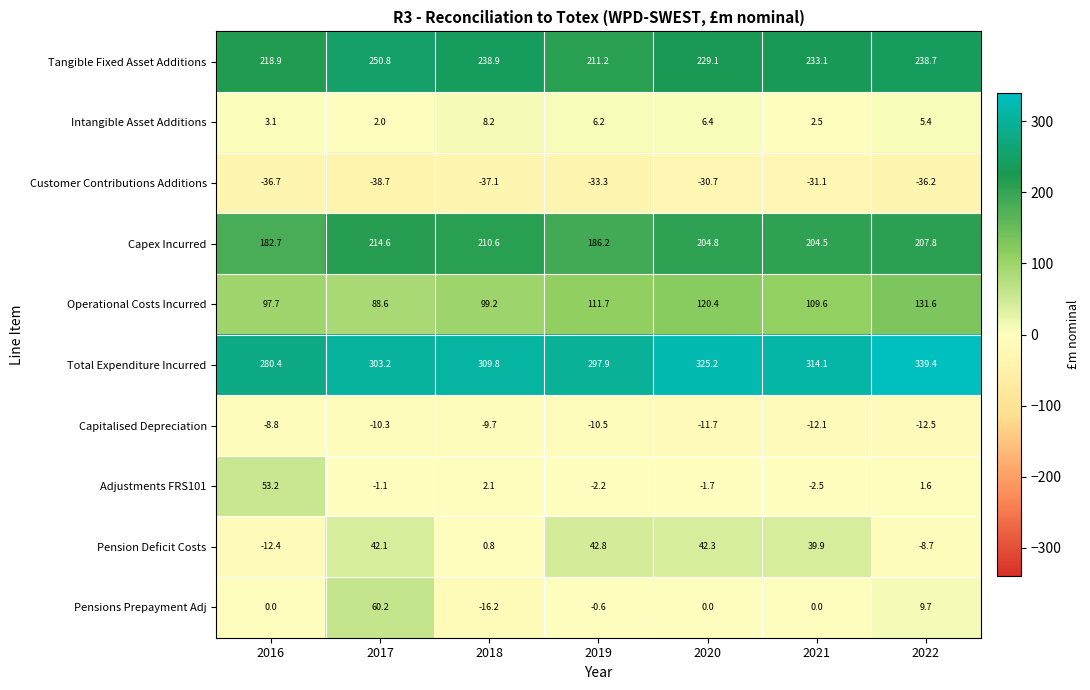

True or false: Capex Incurred has a value of 282.4 at 2019.

False